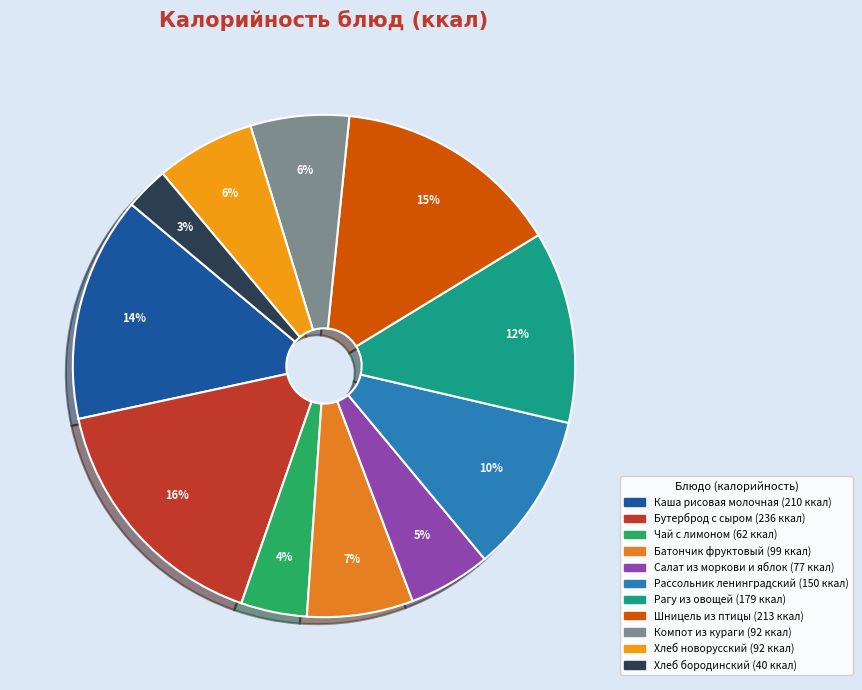

To the nearest percent, what portion does Хлеб бородинский represent?

3%